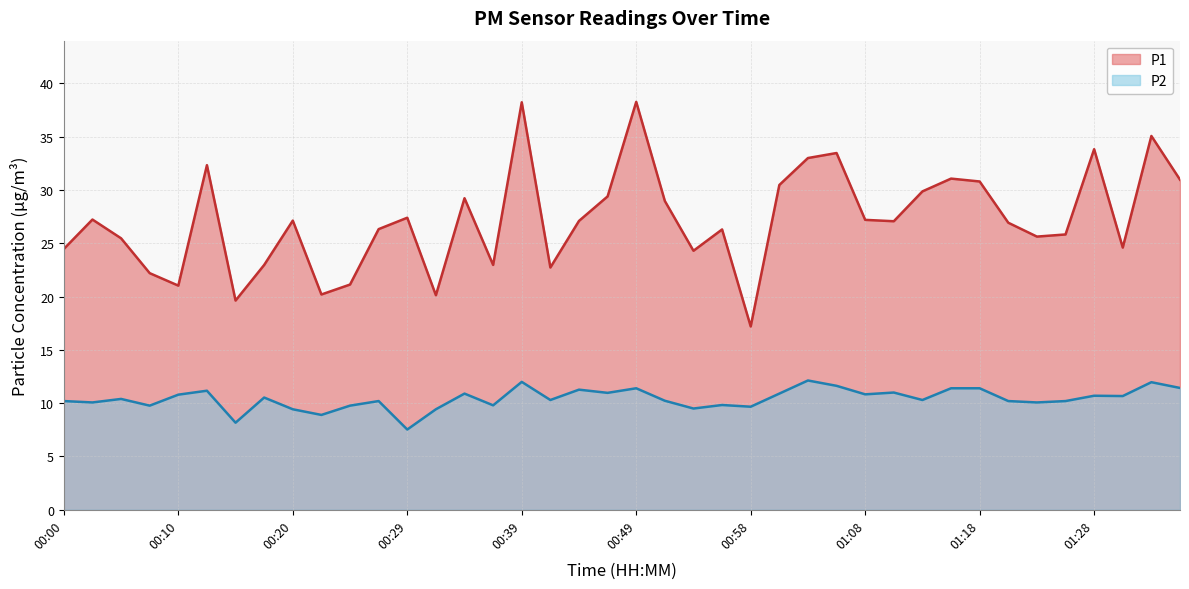

What is the average value of the P2 series?

10.4